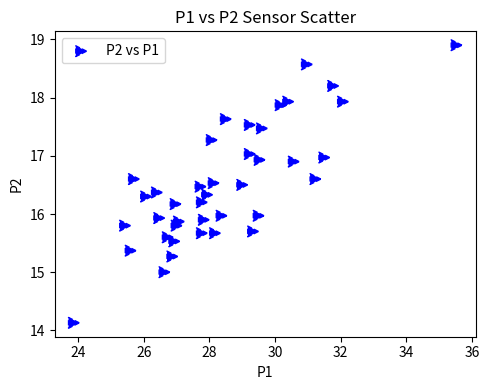

What is the range of X values (max minus min)?

11.7